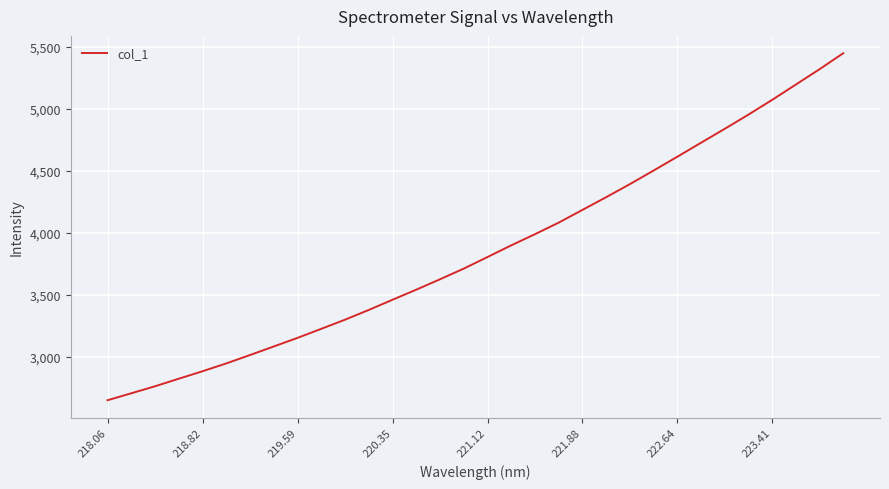

What is the greatest value displayed?

5447.0